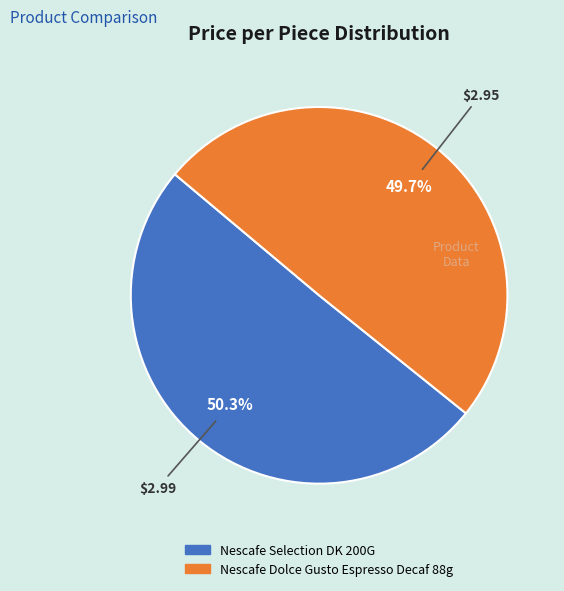

To the nearest percent, what is the combined percentage of Nescafe Dolce Gusto Espresso Decaf 88g and Nescafe Selection DK 200G?

100%